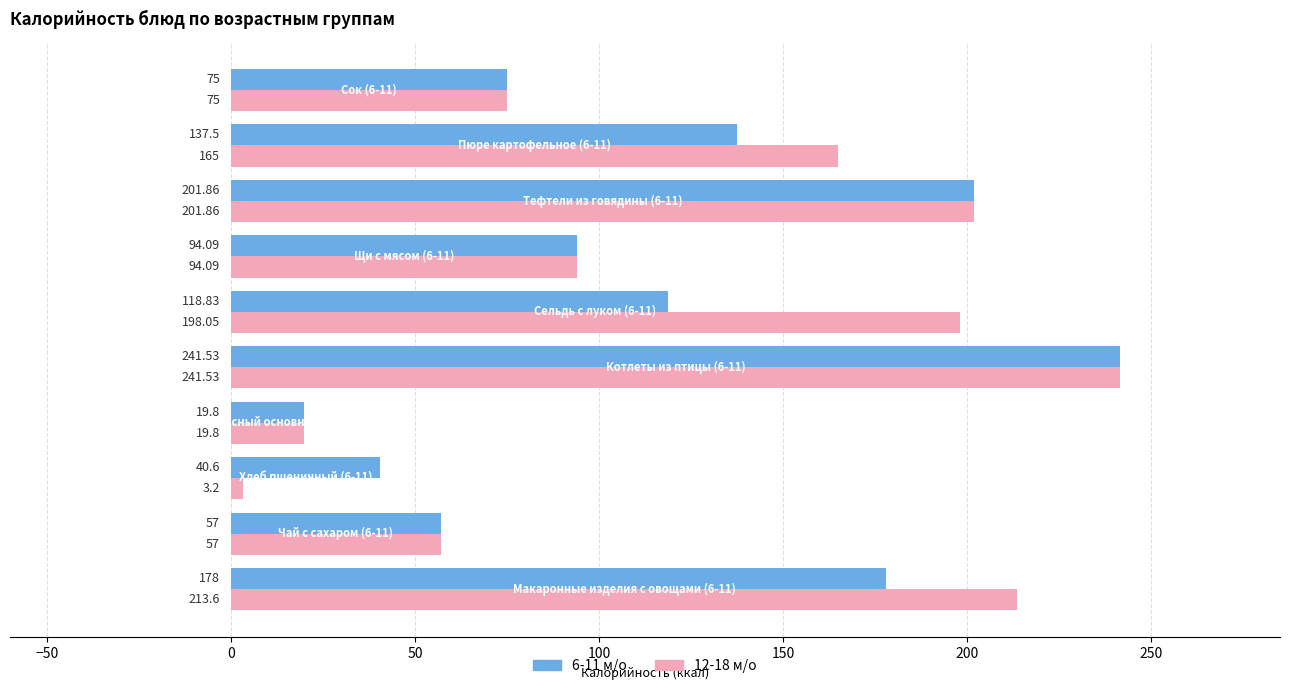

Which series has the largest total across all categories?

12-18 м/о